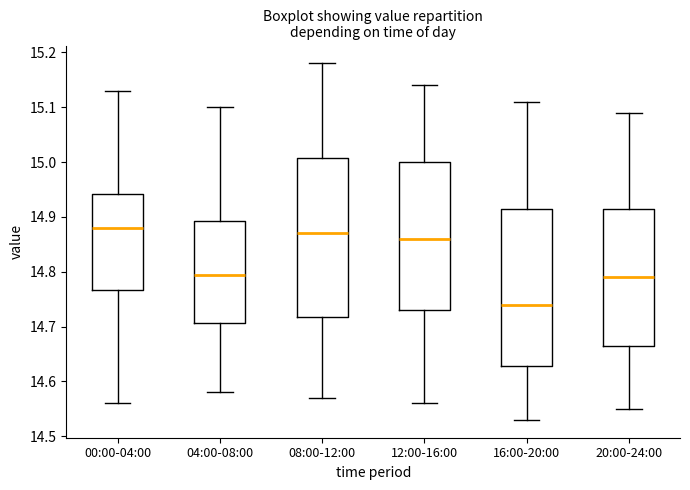

Where is the upper edge of the box for 12:00-16:00 on the y-axis? The values are not printed on the chart, so give them approximately, as read against the axis.

15.00